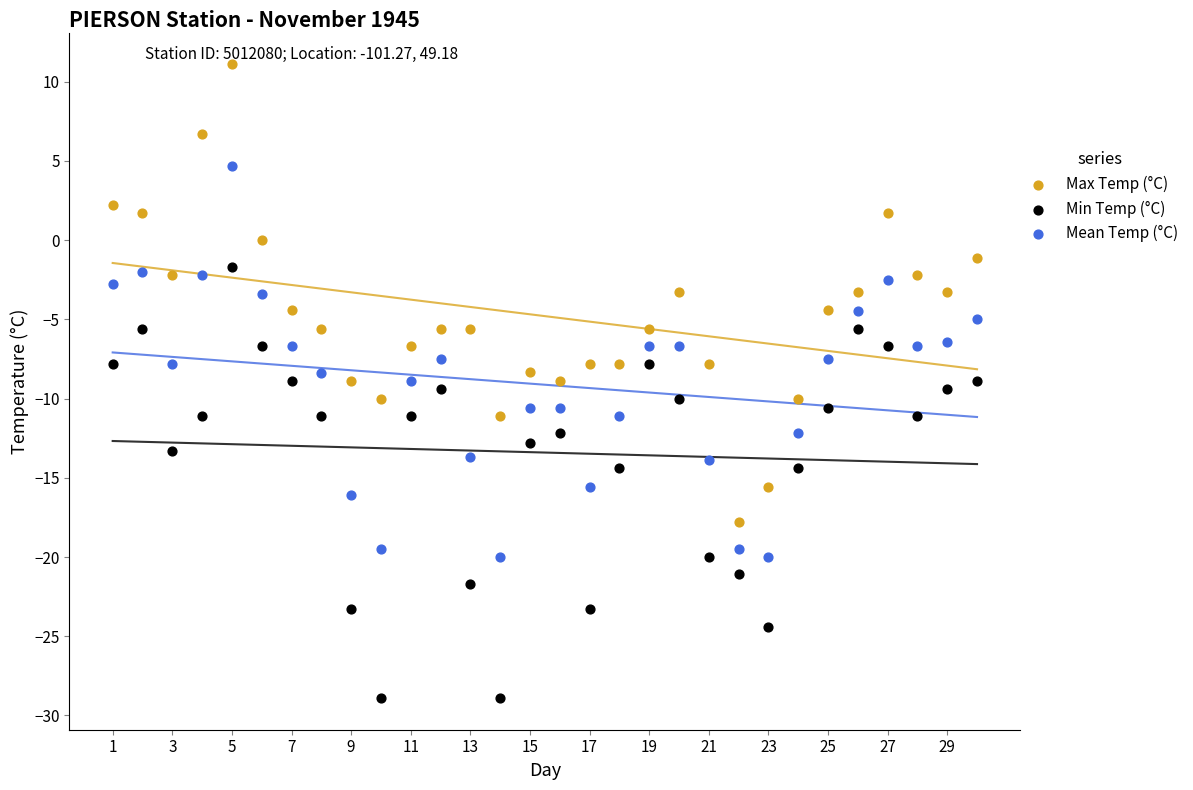

Across all data points, what is the range of Y values (max minus min)?

40.0